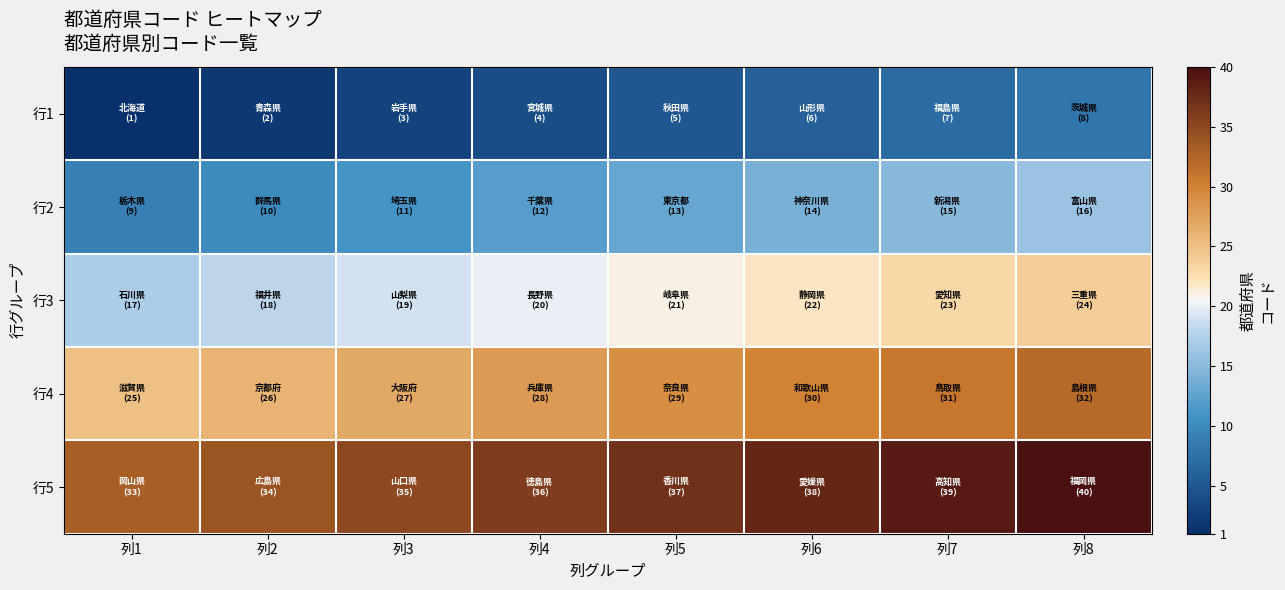

At how many categories does at least one series exceed 39?

1